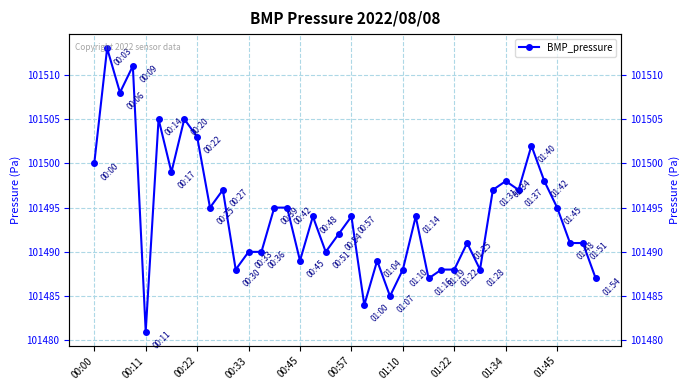

Which has a higher value, 01:45 or 36?

01:45